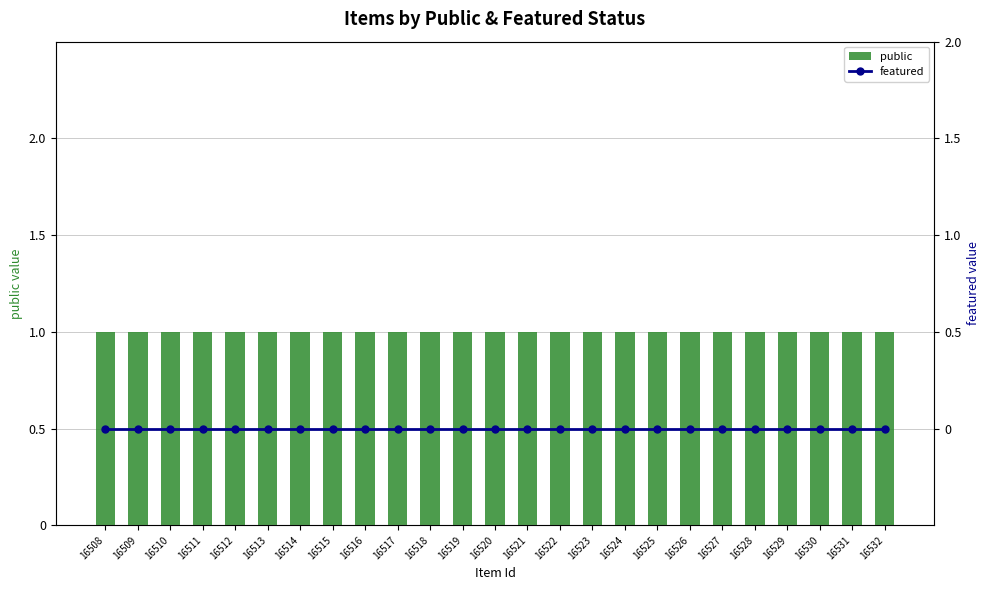

Which series has the widest spread of values?

public